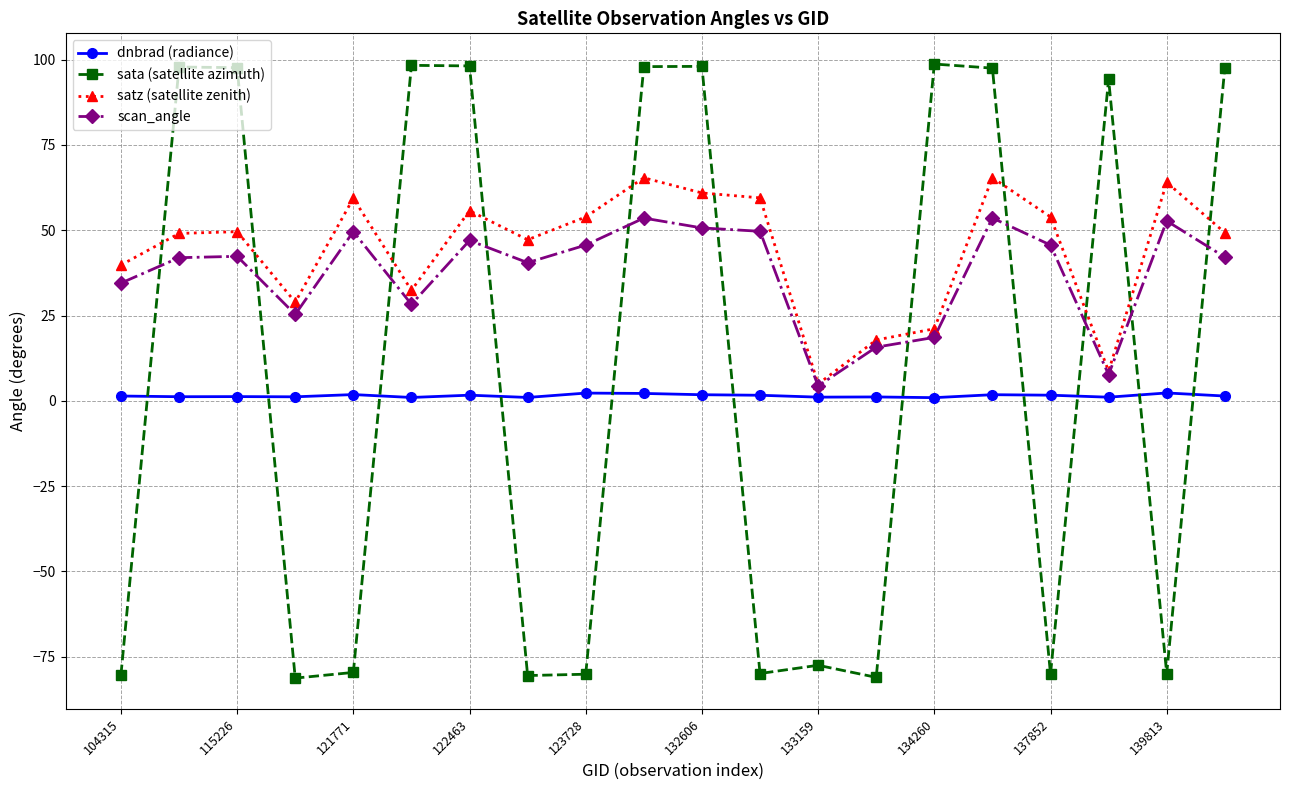

What are all the series names shown in the legend?

dnbrad (radiance), sata (satellite azimuth), satz (satellite zenith), scan_angle